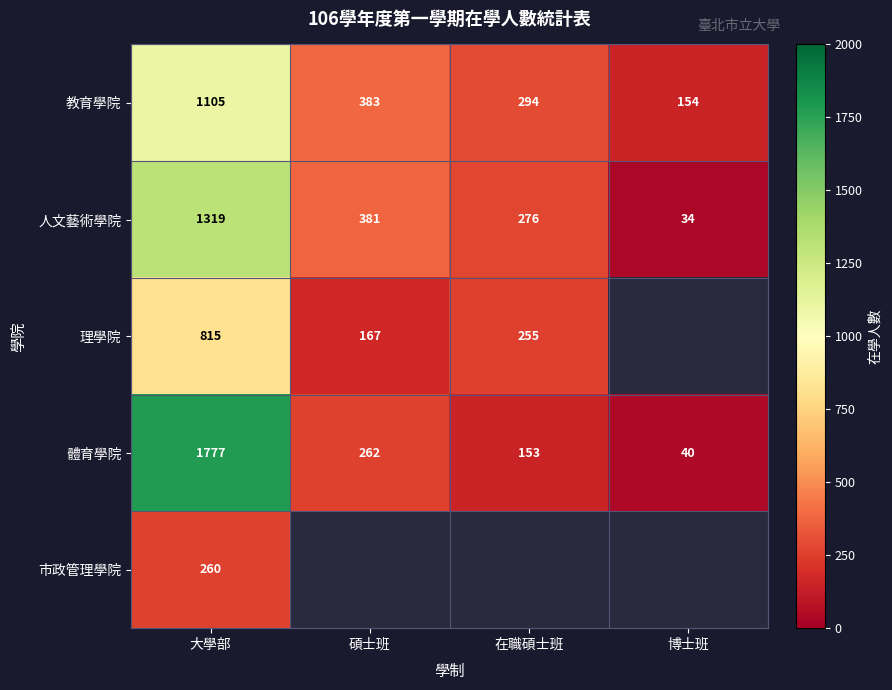

Is the value of 人文藝術學院 at 碩士班 greater than the value of 教育學院 at 大學部?

No